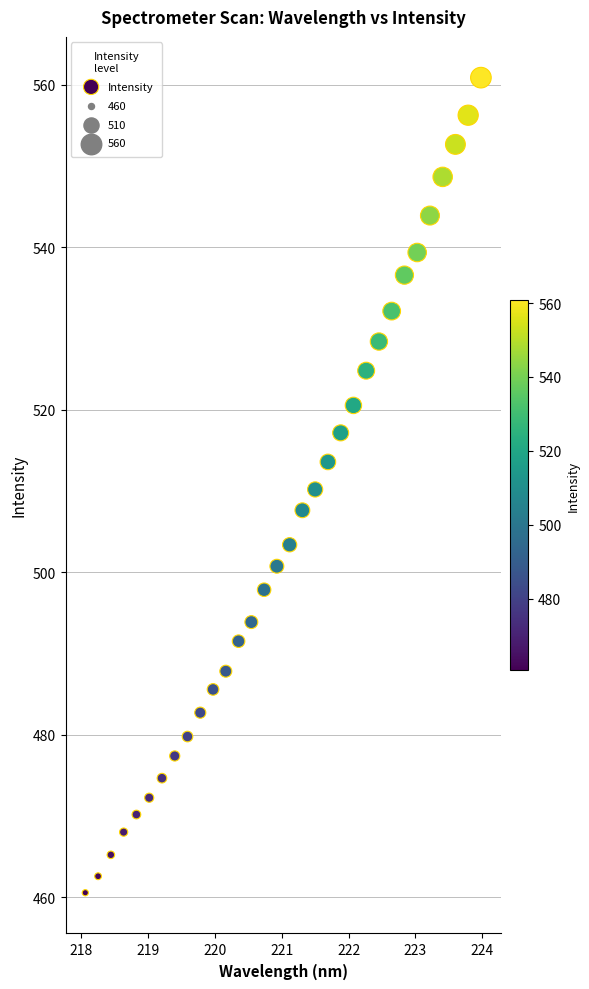

What is the range of Y values (max minus min)?

100.3